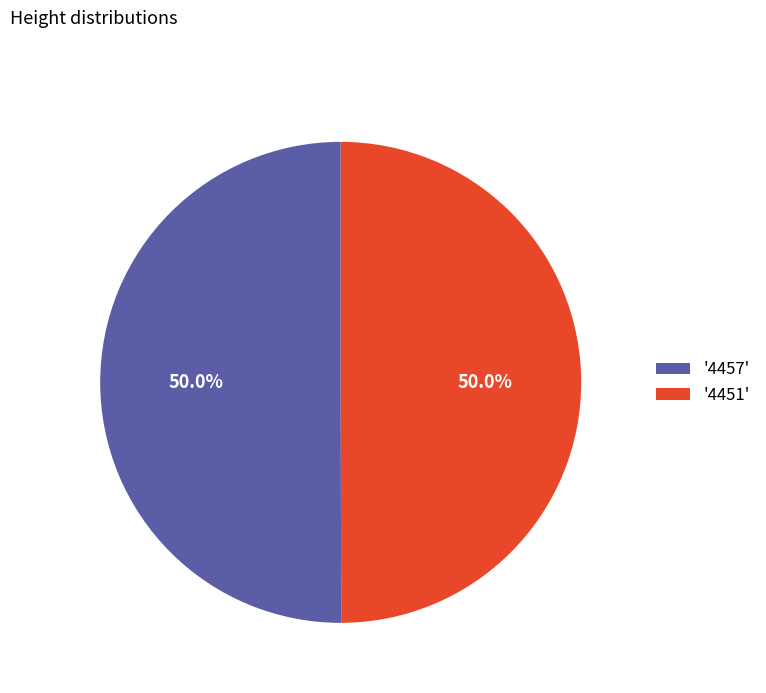

Is the sum of '4457' and '4451' greater than half?

Yes